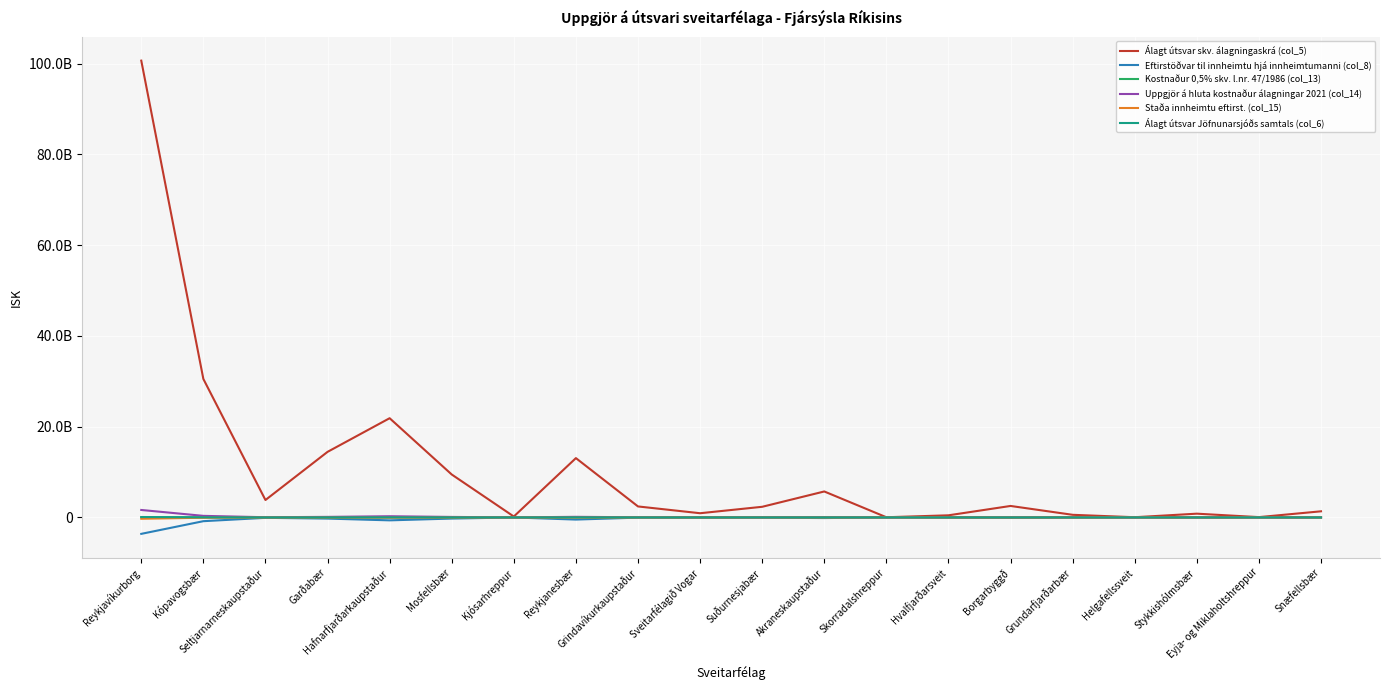

Does the chart display data point markers on the line(s)?

No